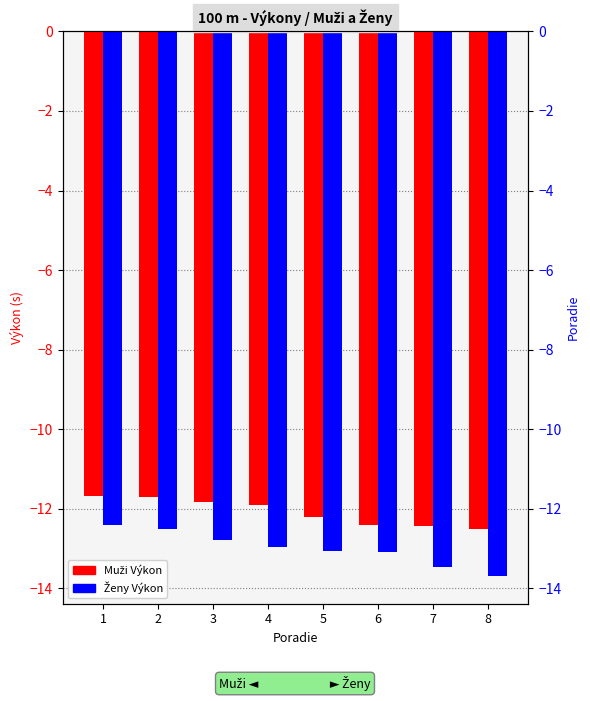

True or false: Muži Výkon has a value of -7.5 at 2.

False